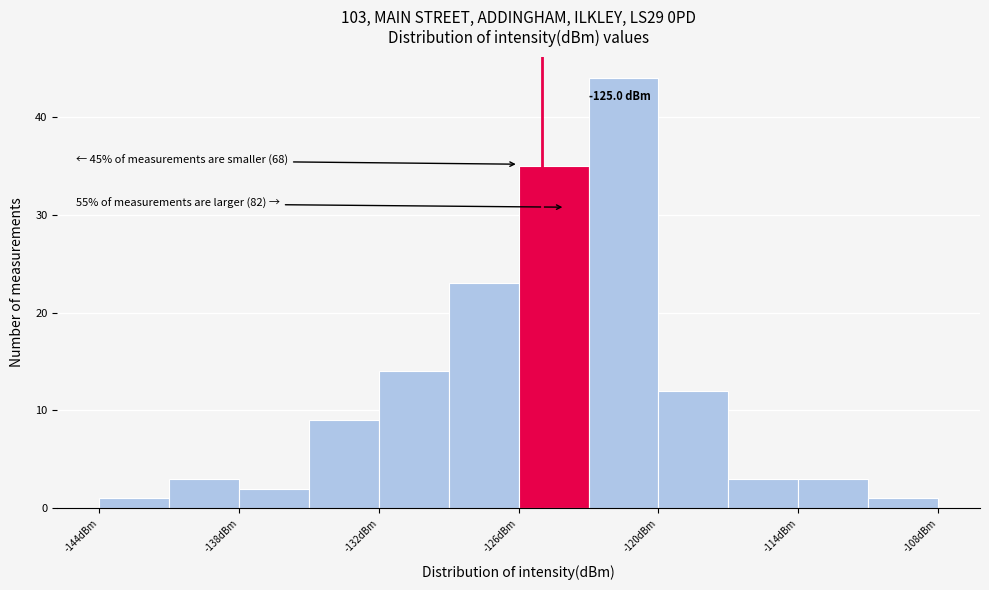

Read against the x-axis, roughly where is the centre of the tallest bar?

-121